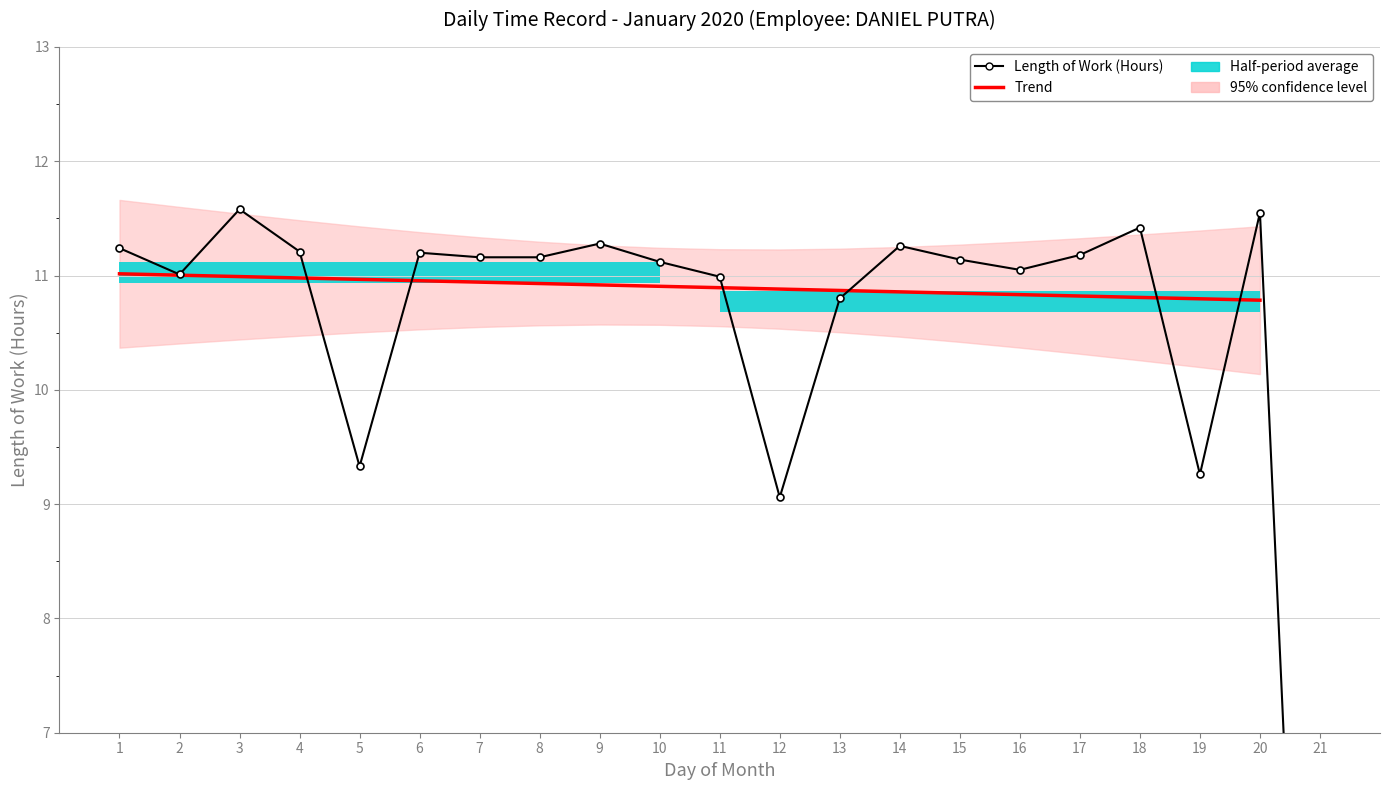

Which has a higher value, 5 or 8?

8